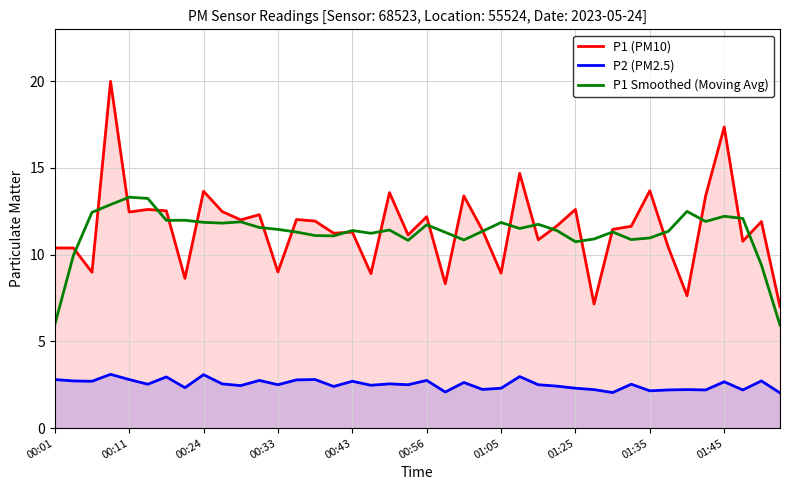

At how many categories does at least one series exceed 10?

39